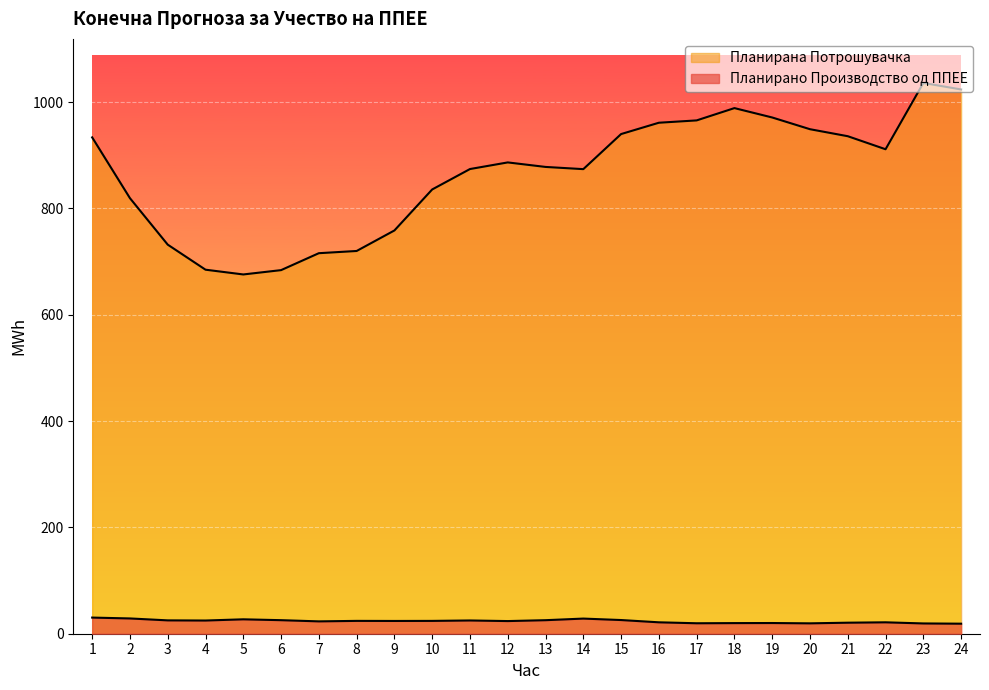

True or false: Планирано Производство од ППЕЕ has more than 2 interior local peaks.

True